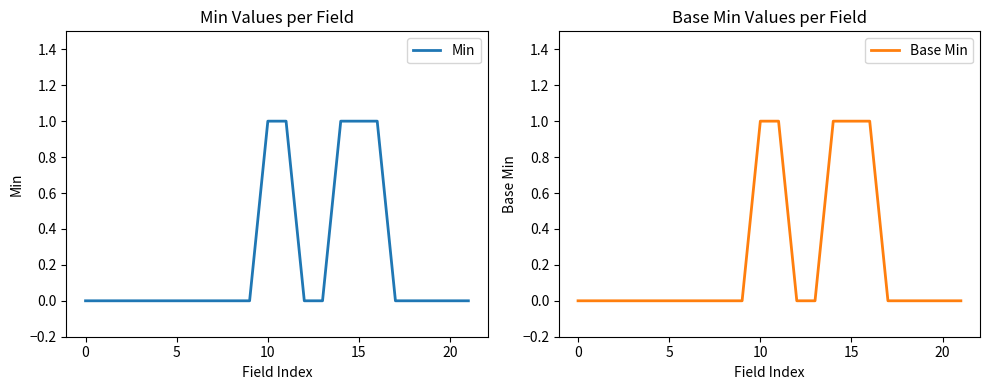

Which series has the largest total across all categories?

Min